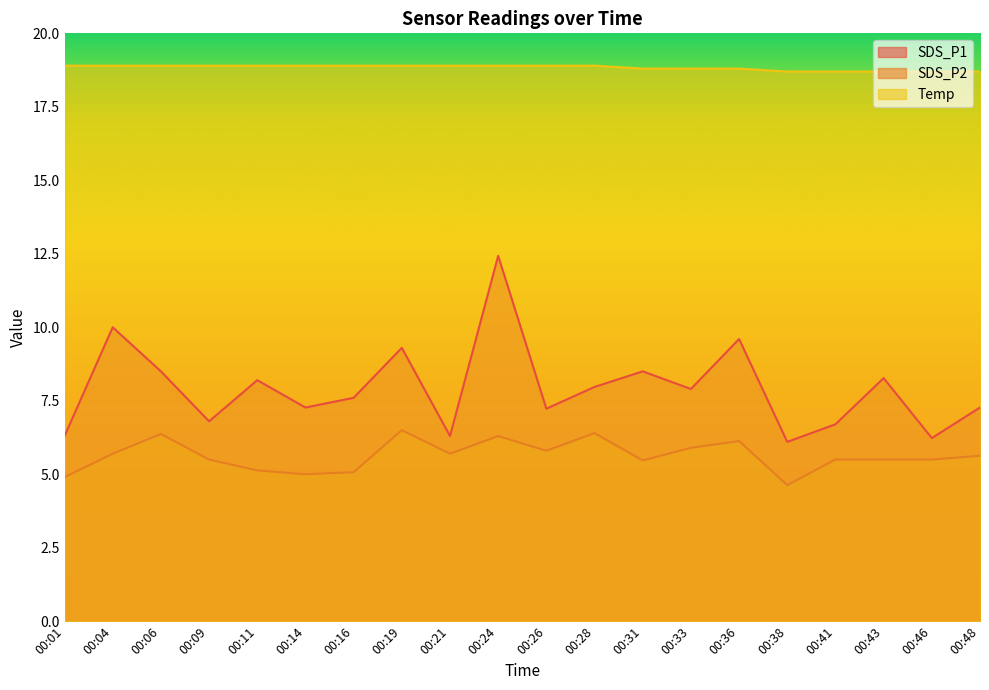

Between 00:24 and 00:28, which series saw the biggest shift?

SDS_P1